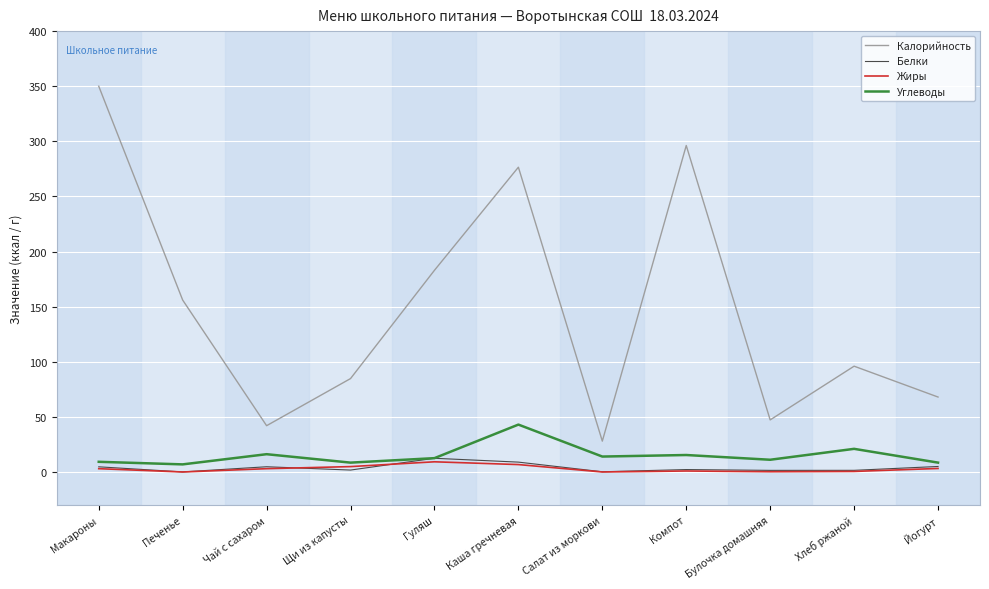

At which label is Калорийность closest to 189?

Гуляш